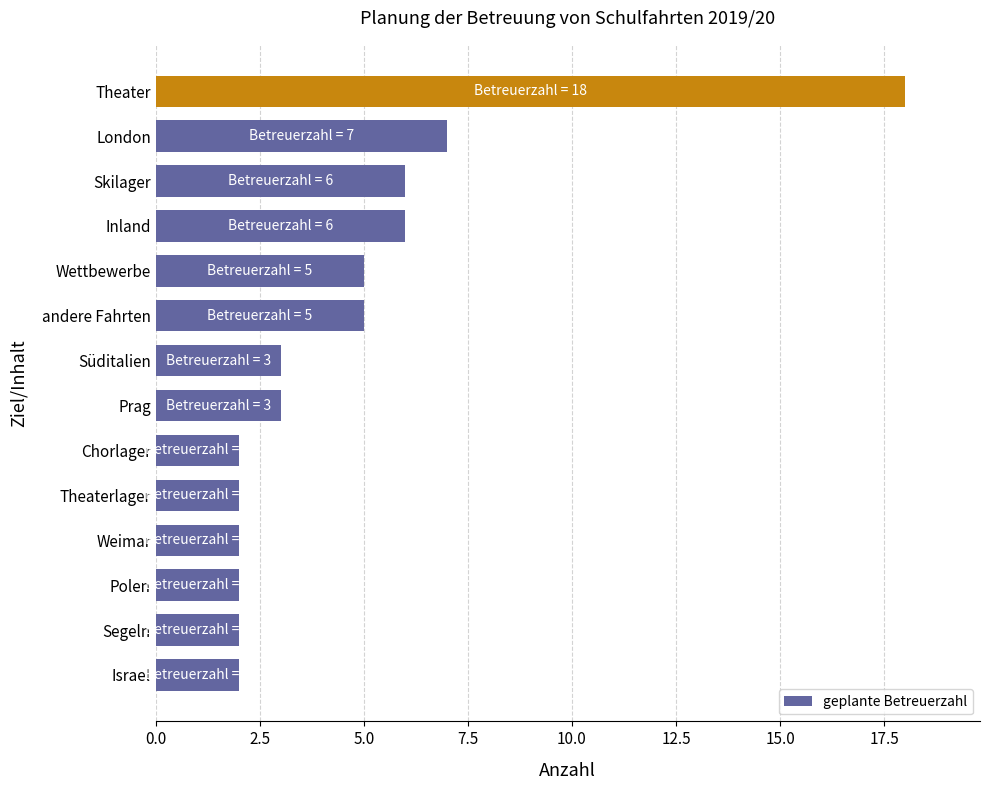

Does the chart contain any negative values?

No